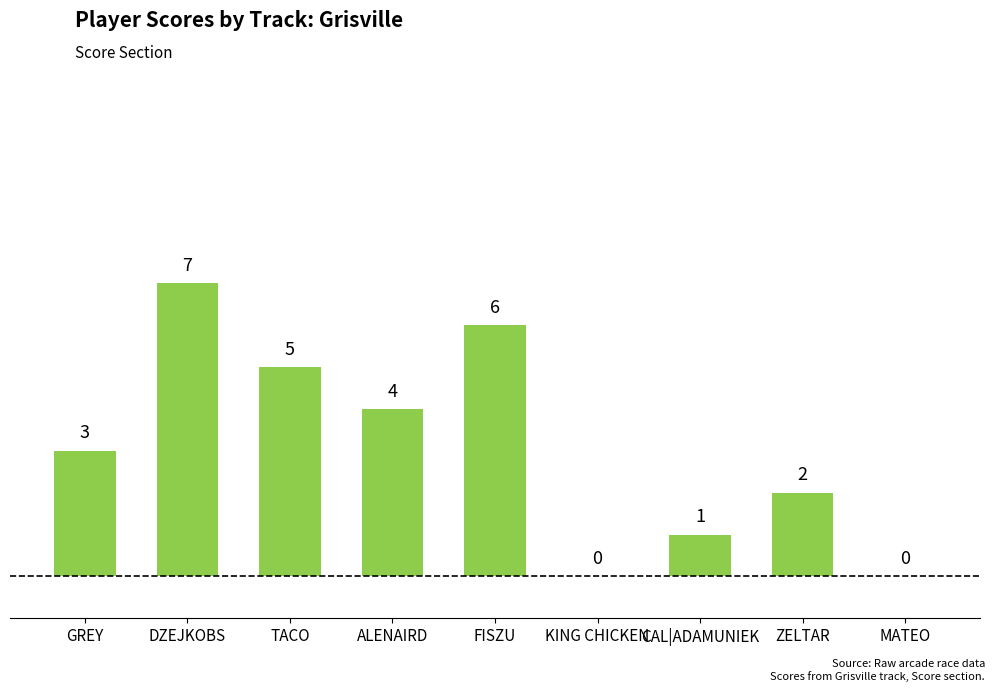

What is the change in value from TACO to FISZU?

+1